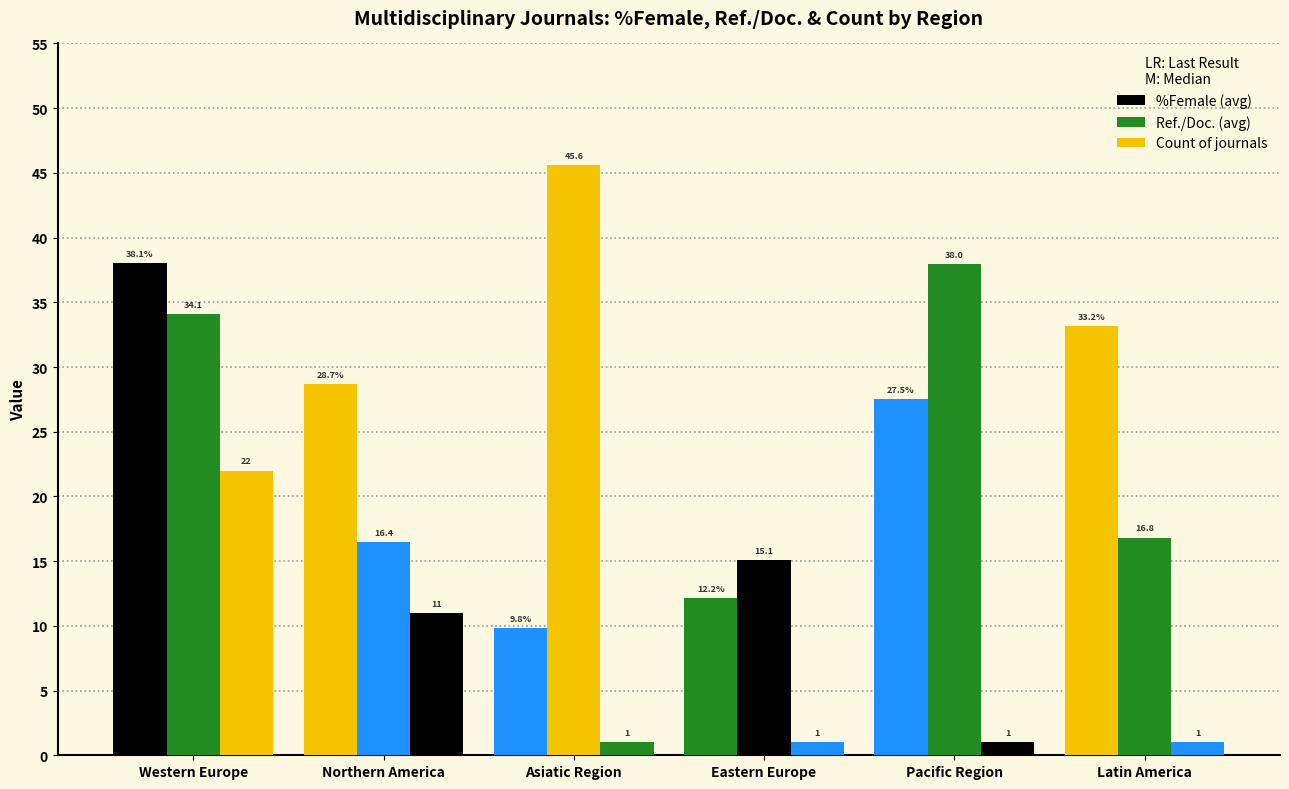

How many bars are there in total?

18